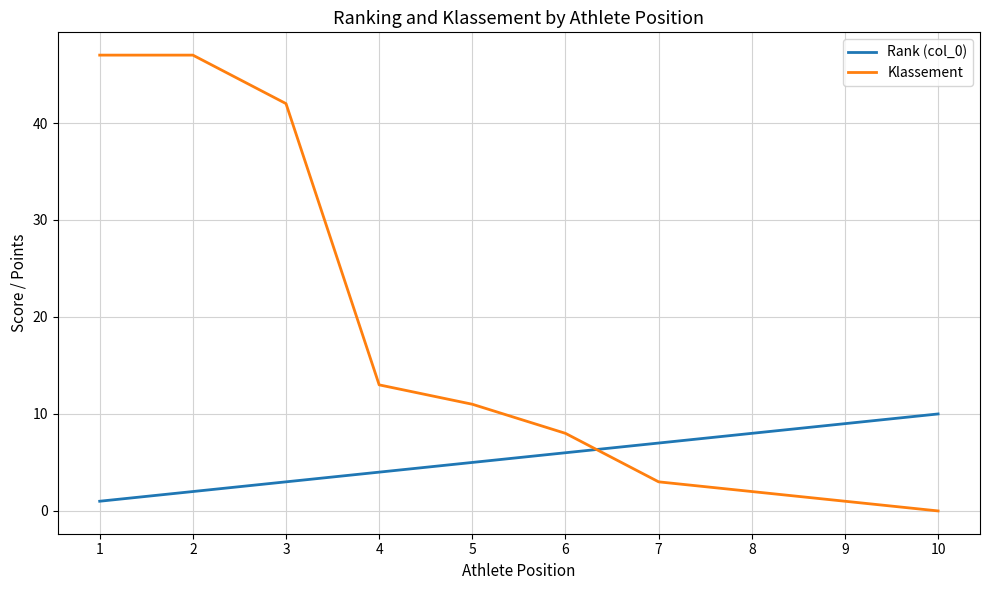

What is the total value across all series at 6?

14